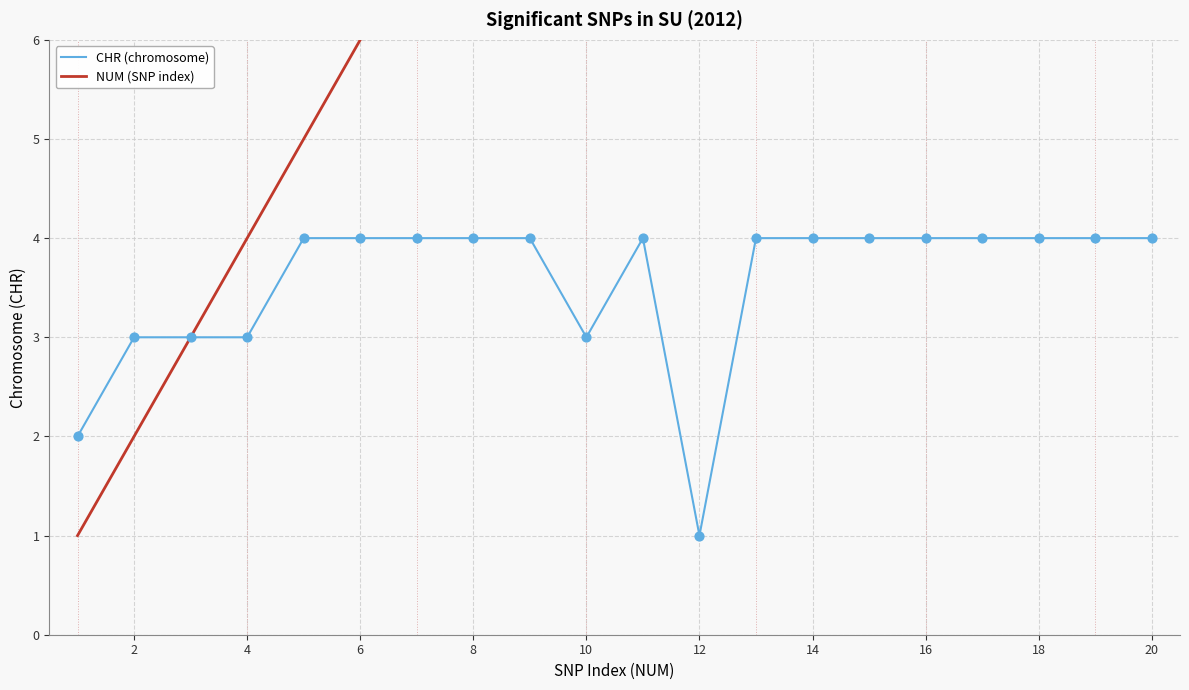

What are all the series names shown in the legend?

CHR (chromosome), NUM (SNP index)